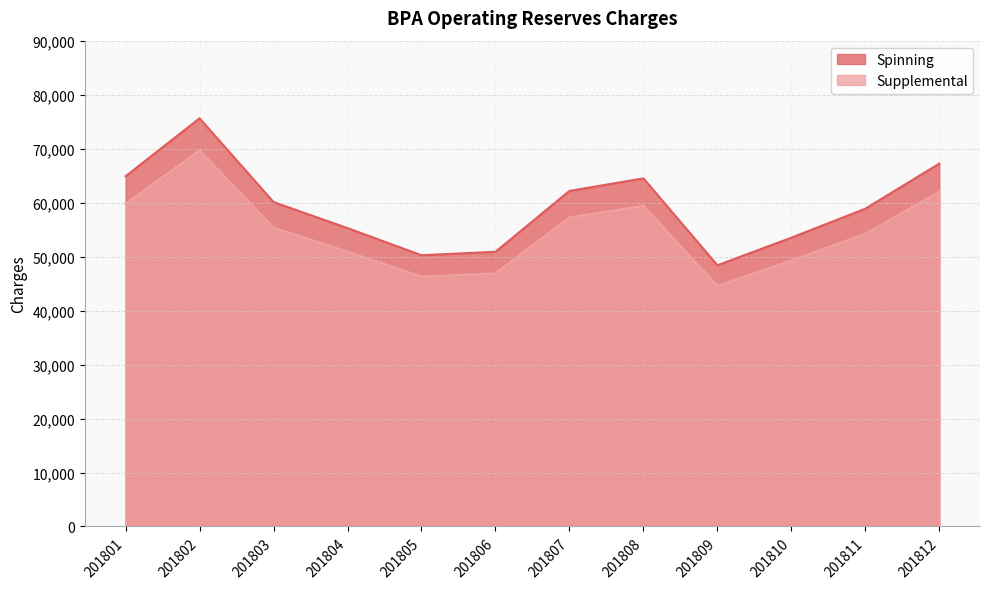

Rank the series at 201802 from highest to lowest value.

Spinning, Supplemental